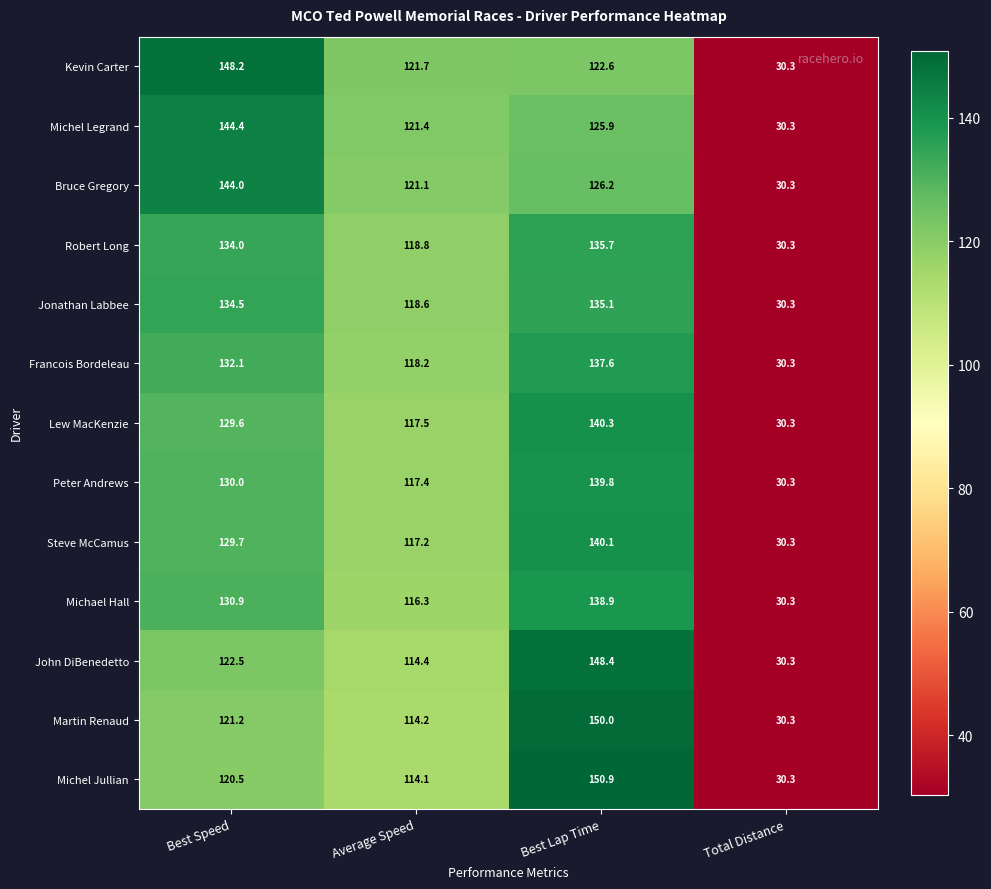

What value does the Michael Hall series have at Average Speed?

116.3